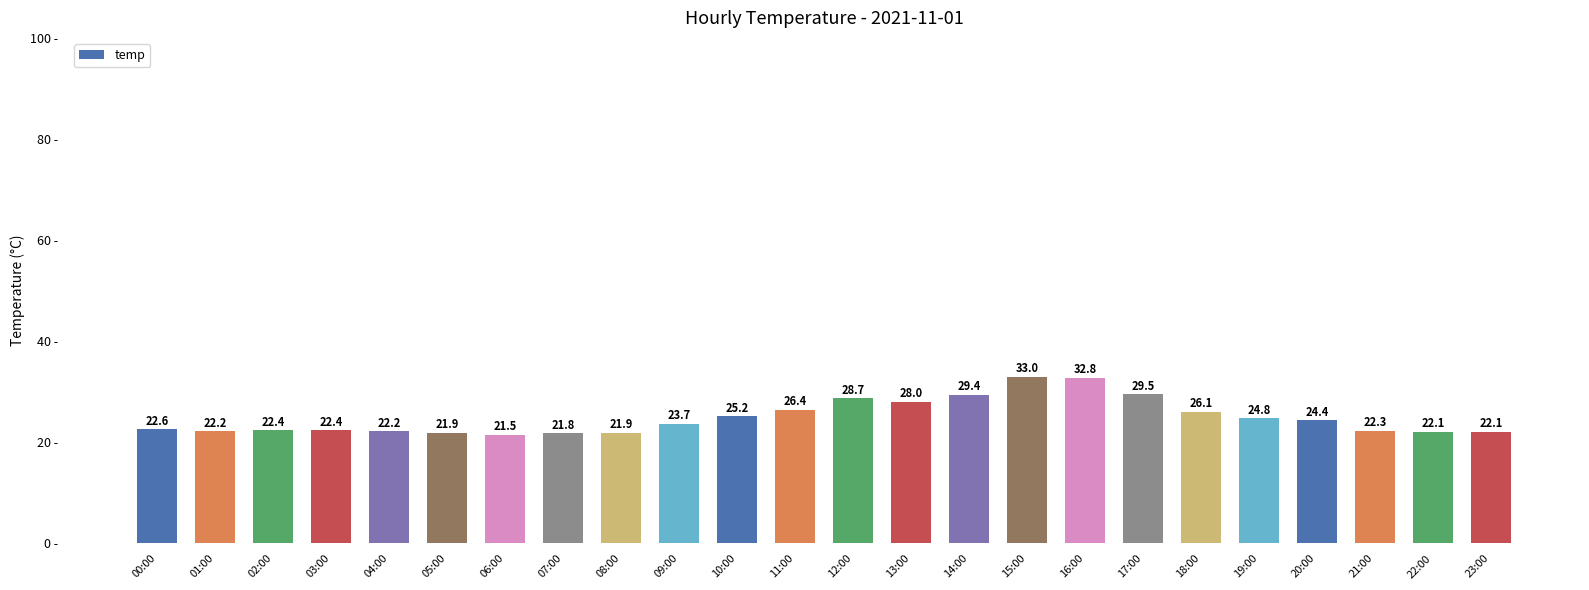

True or false: the data shows 14.5 at 03:00.

False